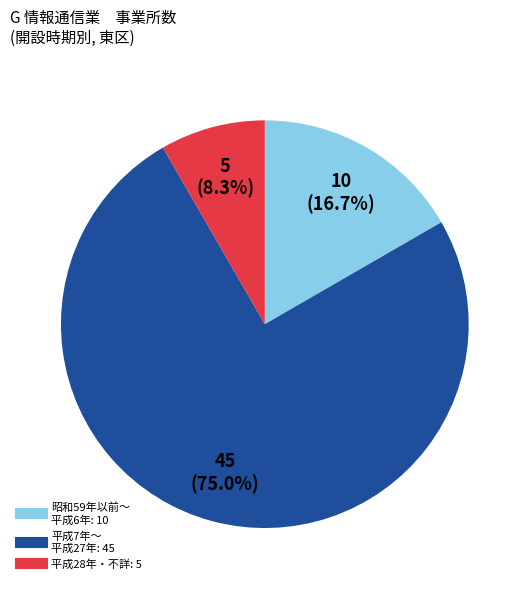

Does any single category account for the majority?

Yes